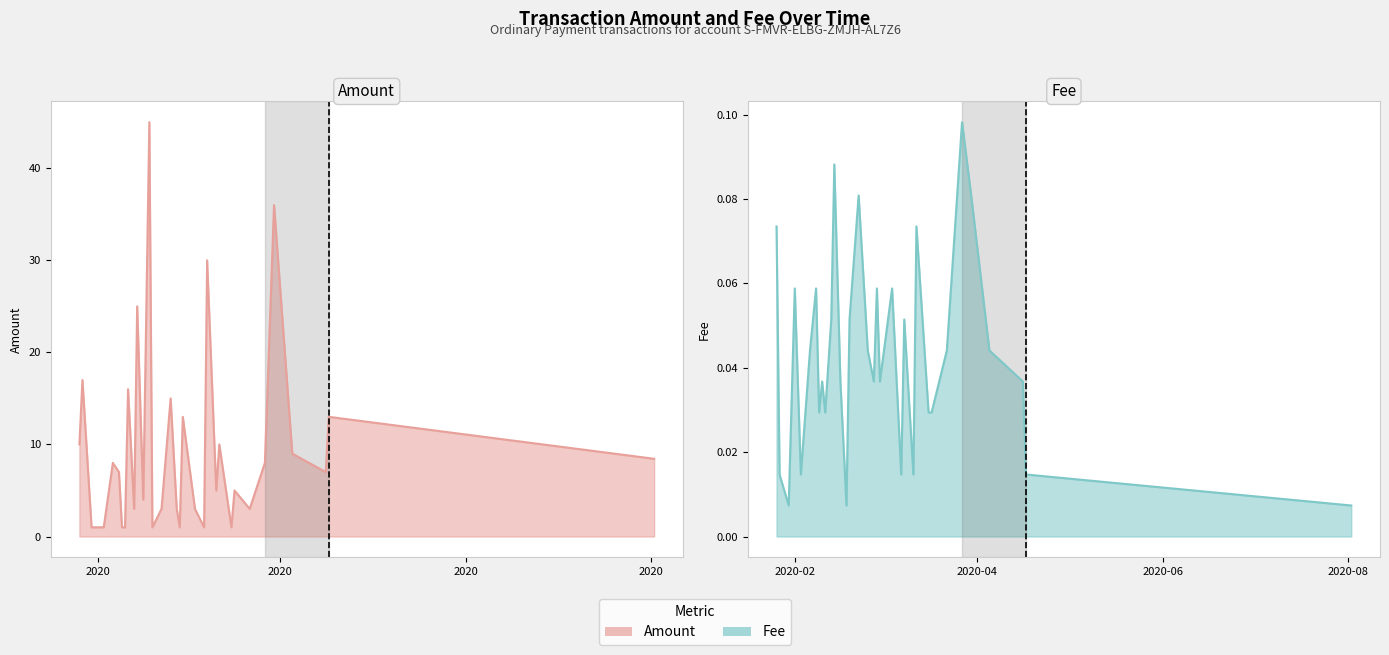

True or false: Amount has more than 0 interior local peaks.

True